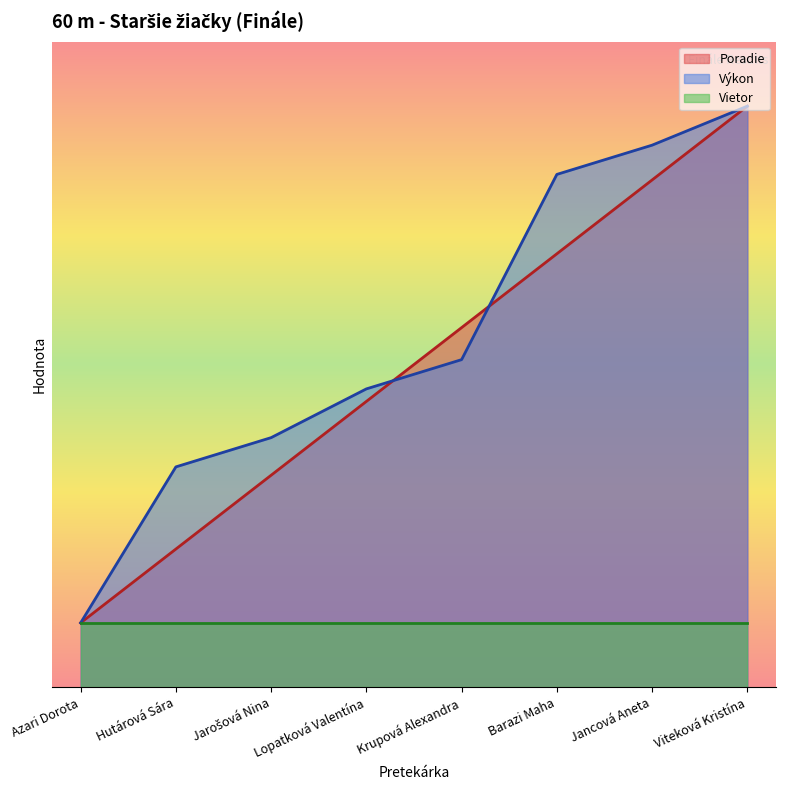

True or false: Poradie and Výkon cross at least once.

True